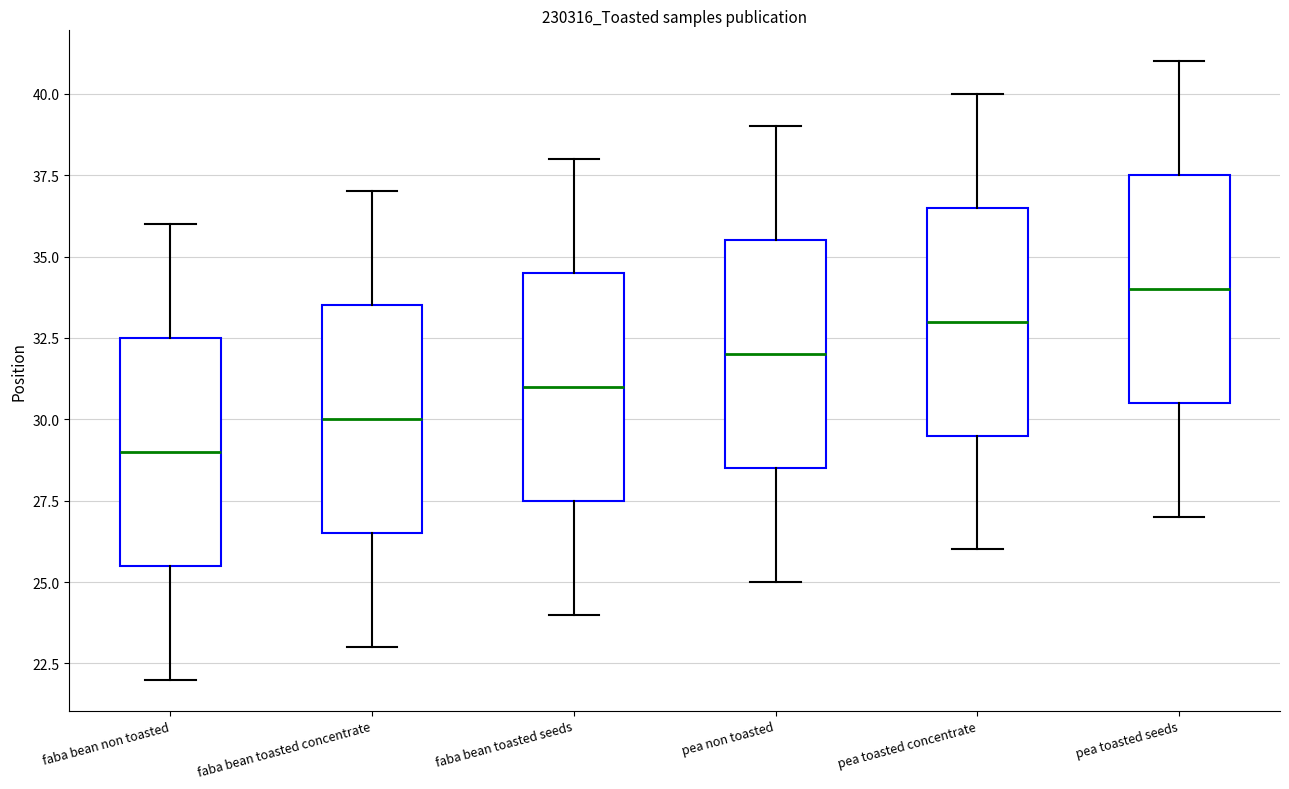

Reading left to right, read every box against the y-axis: the position of its median line, the range the box covers, and the ends of its whiskers. The values are not printed on the chart, so give them approximately, as read against the axis.

faba bean non toasted: median 29.0, box 25.5 to 32.5, whiskers 22.0 to 36.0
faba bean toasted concentrate: median 30.0, box 26.5 to 33.5, whiskers 23.0 to 37.0
faba bean toasted seeds: median 31.0, box 27.5 to 34.5, whiskers 24.0 to 38.0
pea non toasted: median 32.0, box 28.5 to 35.5, whiskers 25.0 to 39.0
pea toasted concentrate: median 33.0, box 29.5 to 36.5, whiskers 26.0 to 40.0
pea toasted seeds: median 34.0, box 30.5 to 37.5, whiskers 27.0 to 41.0